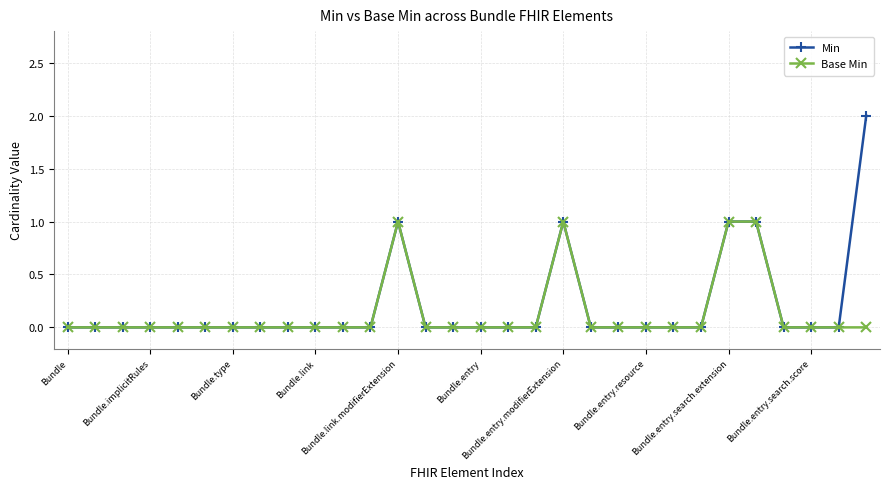

Rank the series by their maximum value, from highest to lowest.

Min, Base Min